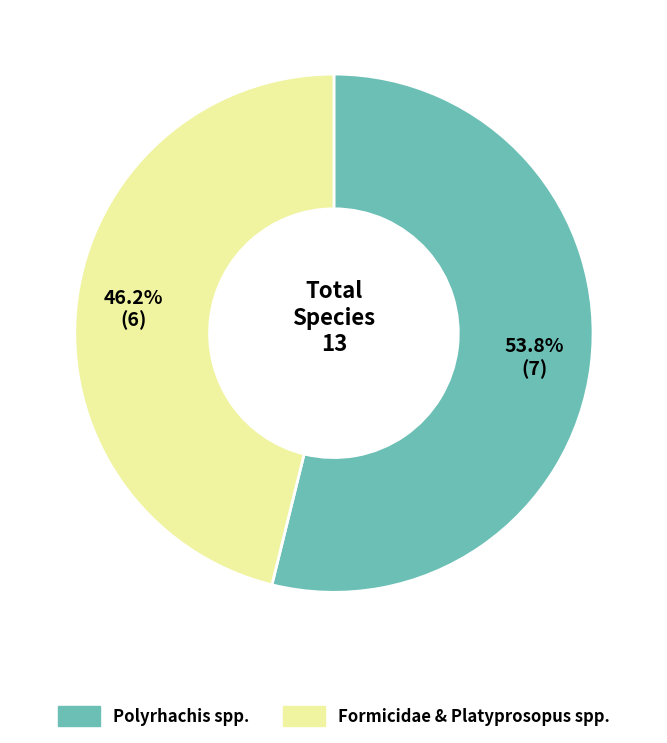

Is there any slice that represents more than half of the pie?

Yes